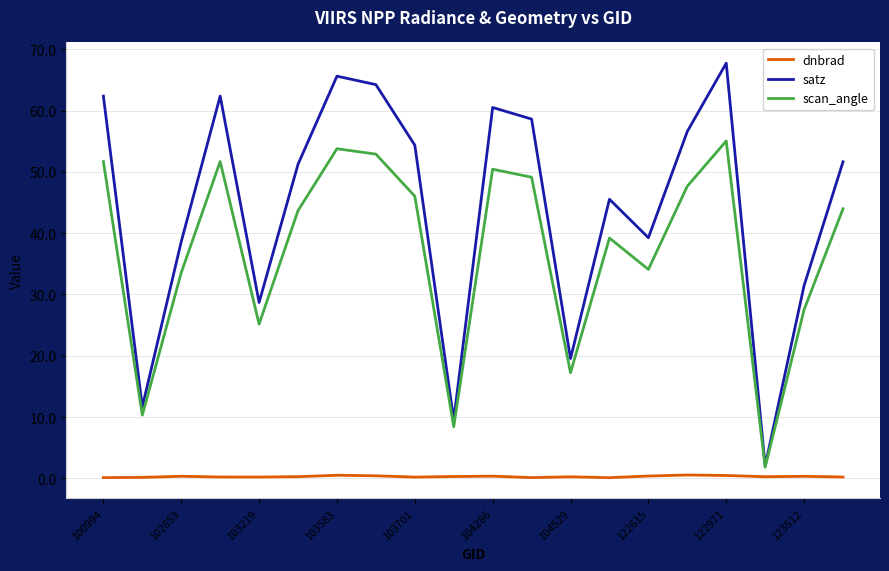

Rank the series by their average value, from highest to lowest.

satz, scan_angle, dnbrad